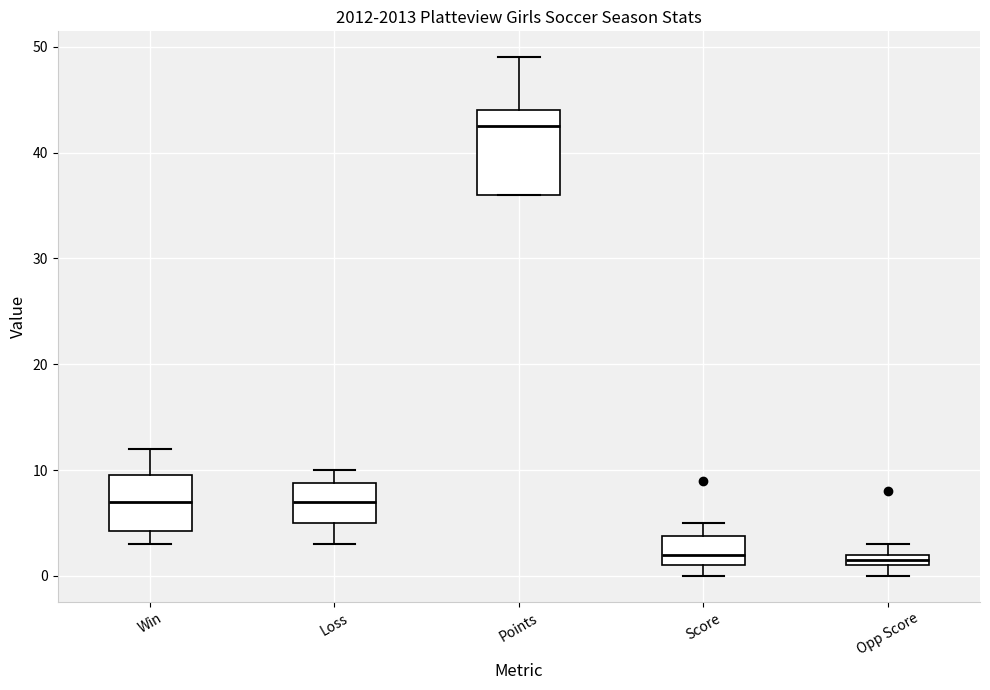

Where is the upper edge of the box for Points on the y-axis? The values are not printed on the chart, so give them approximately, as read against the axis.

44